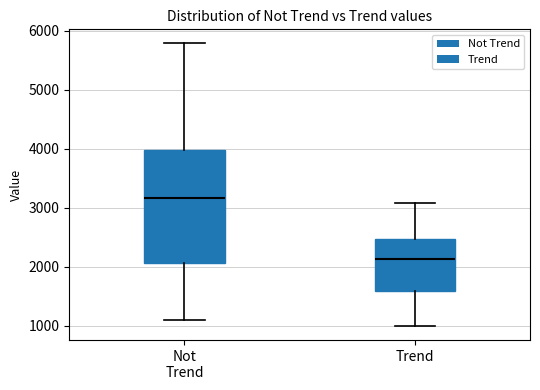

Where does the upper whisker of the box for Not Trend end on the y-axis? The values are not printed on the chart, so give them approximately, as read against the axis.

5800